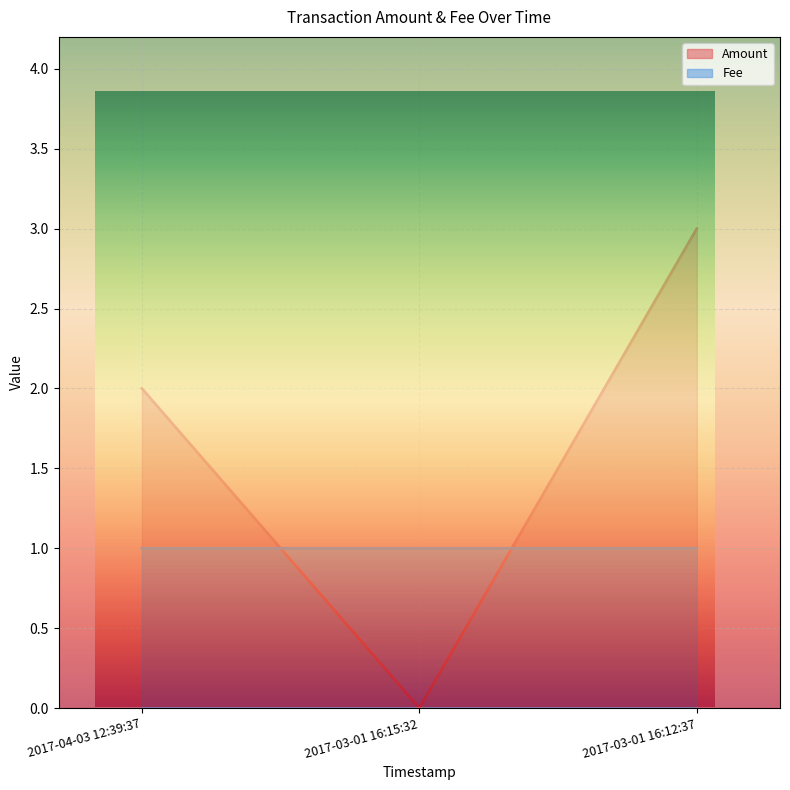

How many series are shown in this chart?

2